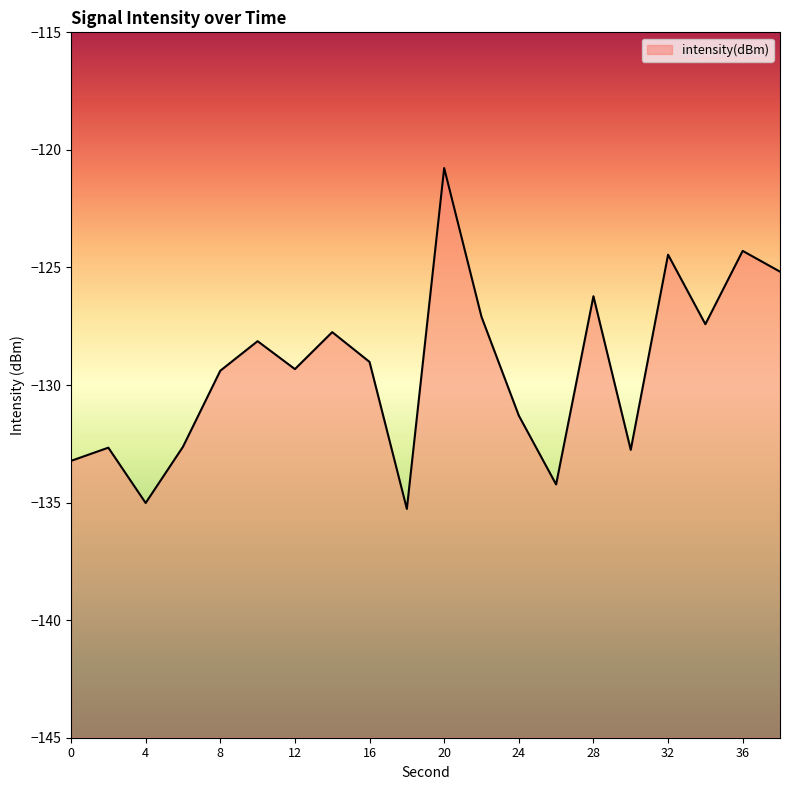

What is the change in value from 2 to 32?

+8.2